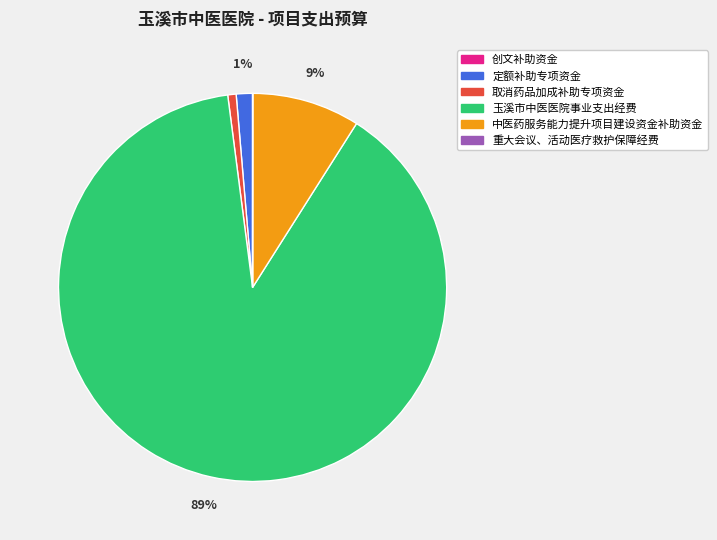

Is it true that 取消药品加成补助专项资金 is 11% of the pie?

False